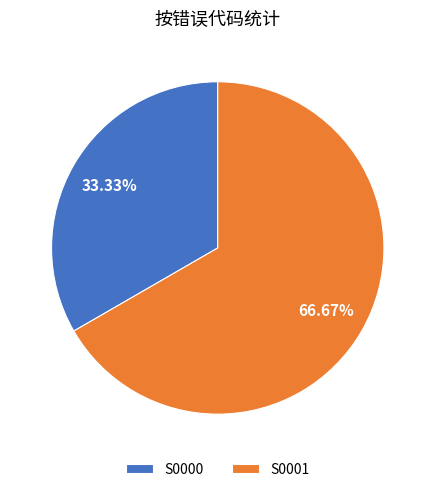

Which category has the smallest portion of the pie?

S0000